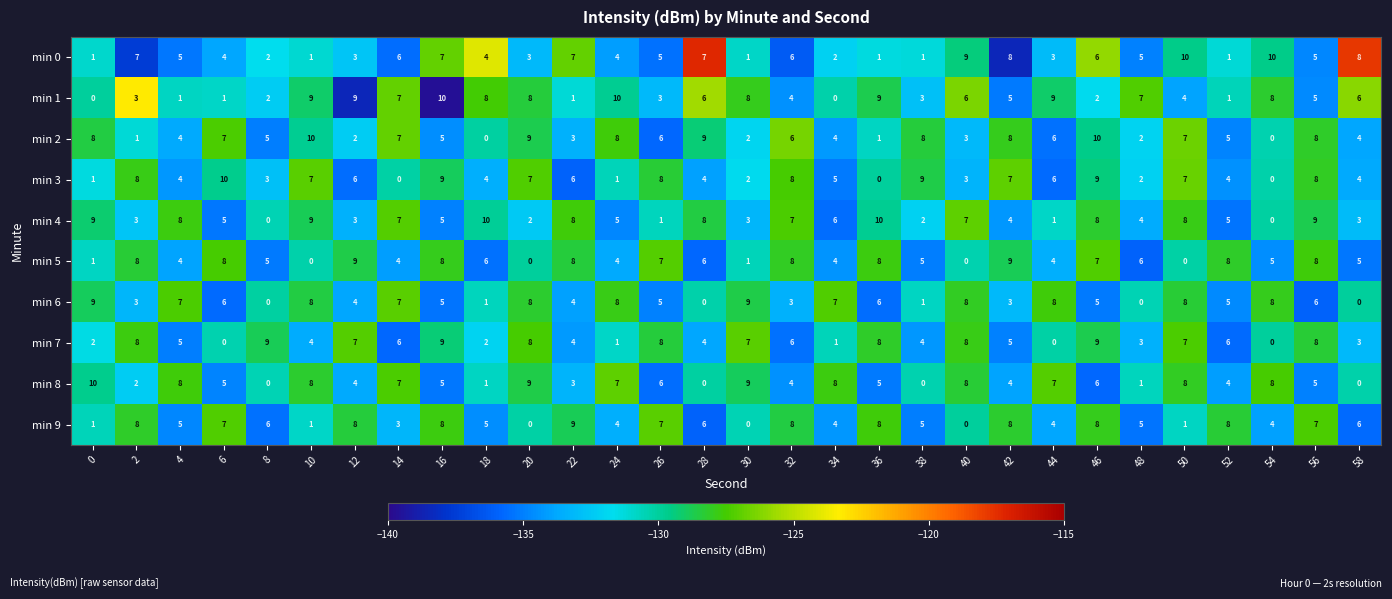

Between 34 and 42, which series saw the biggest shift?

min 0